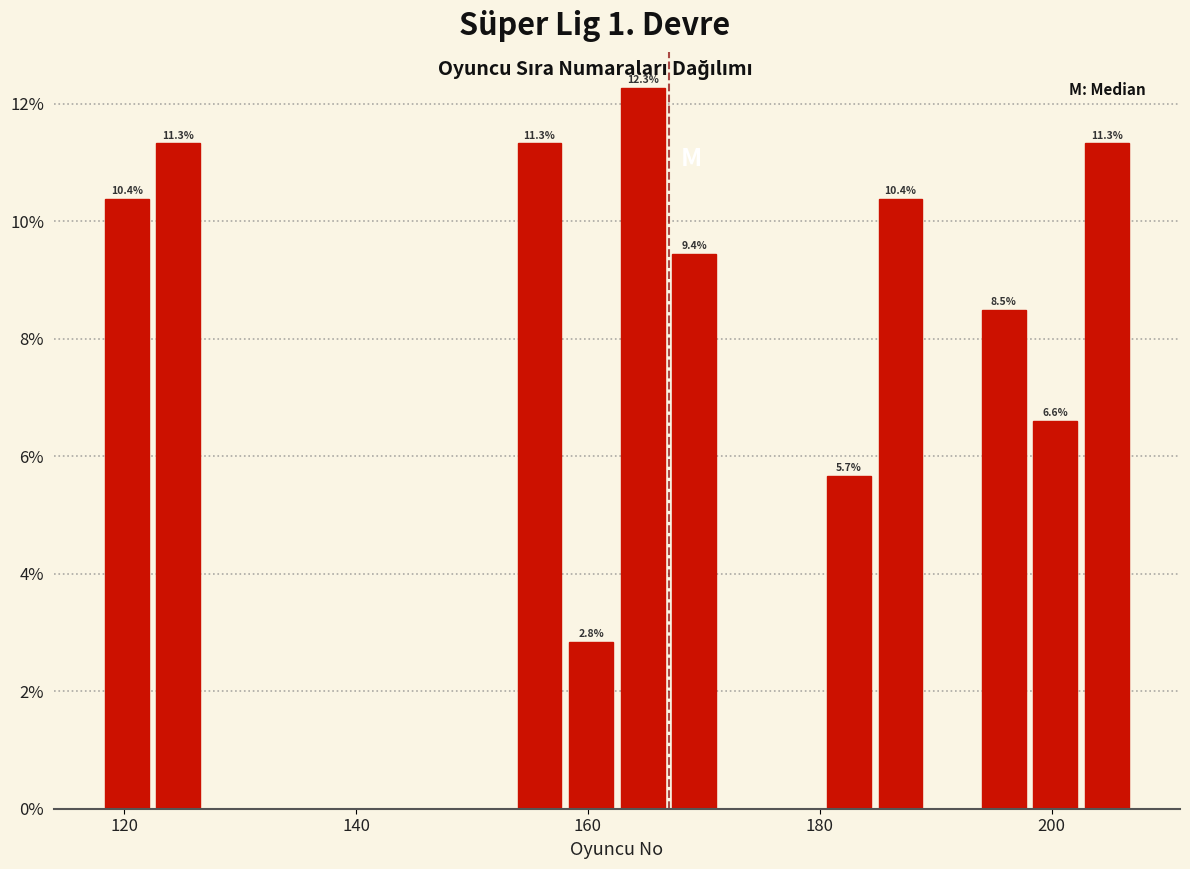

Read against the x-axis, roughly where is the centre of the tallest bar?

164